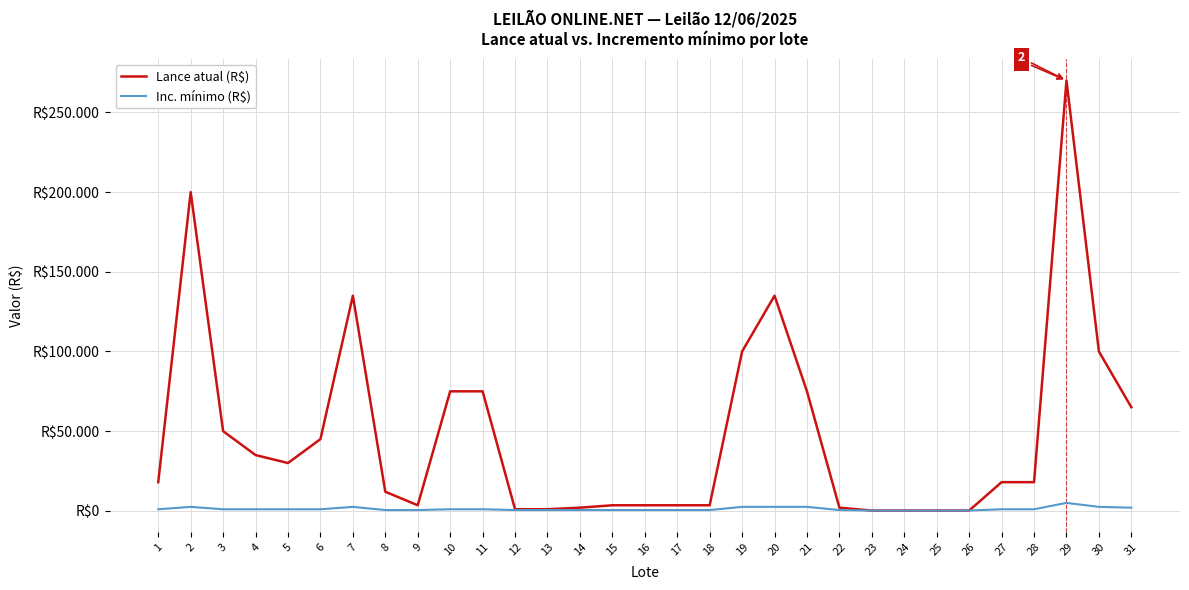

Does the chart have visible grid lines?

Yes